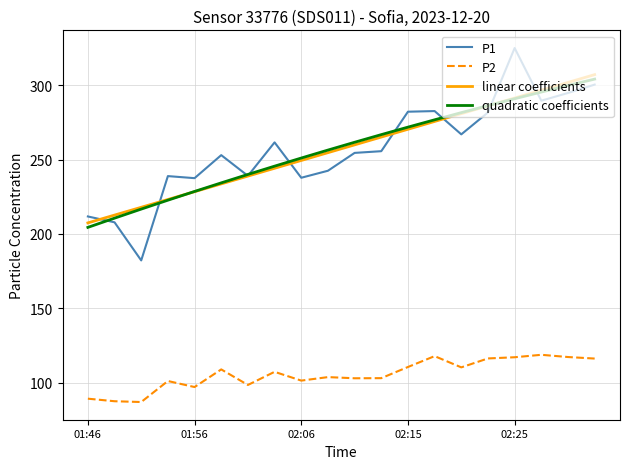

True or false: P2 and linear coefficients cross at least once.

False